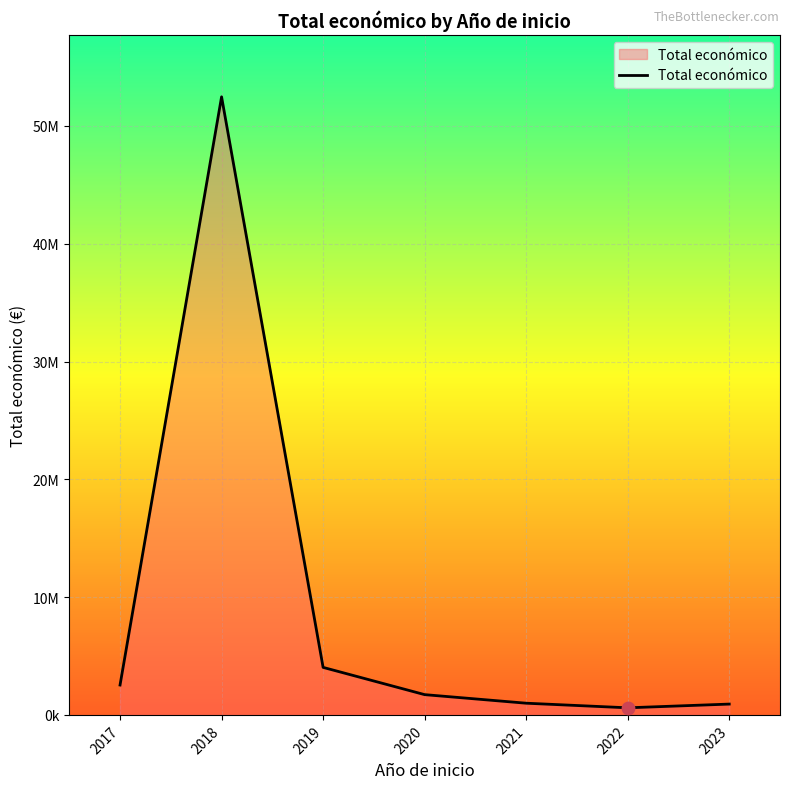

What is the change in value from 2018 to 2020?

-50753117